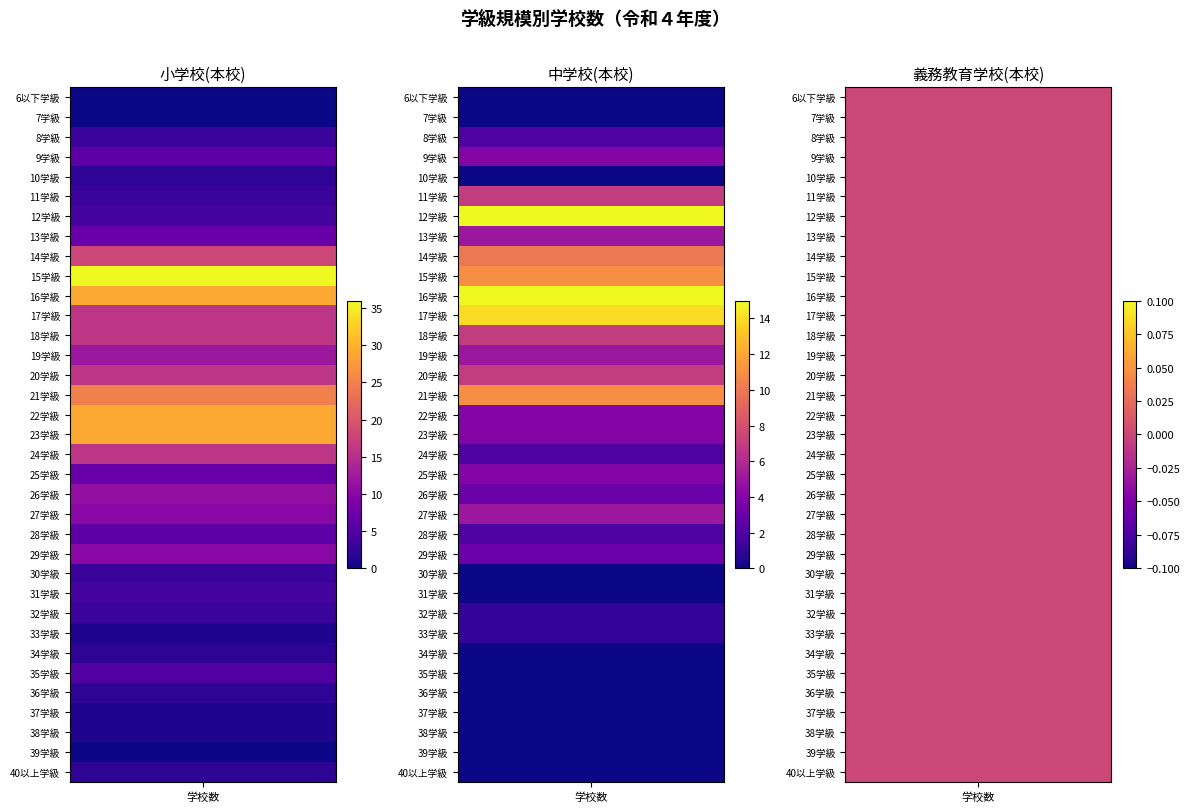

Where is 29 nearest to the value 5?

1